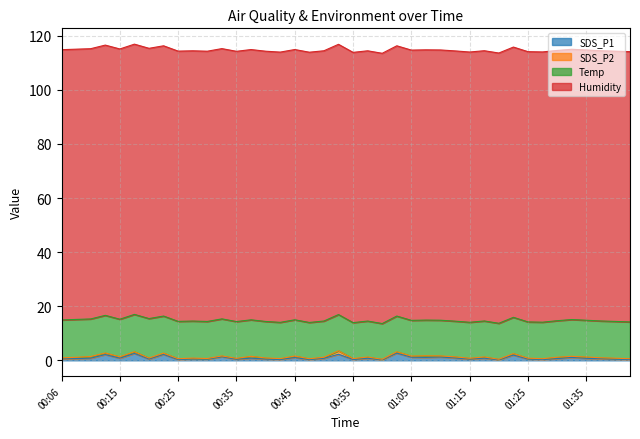

At how many categories does at least one series exceed 11?

40